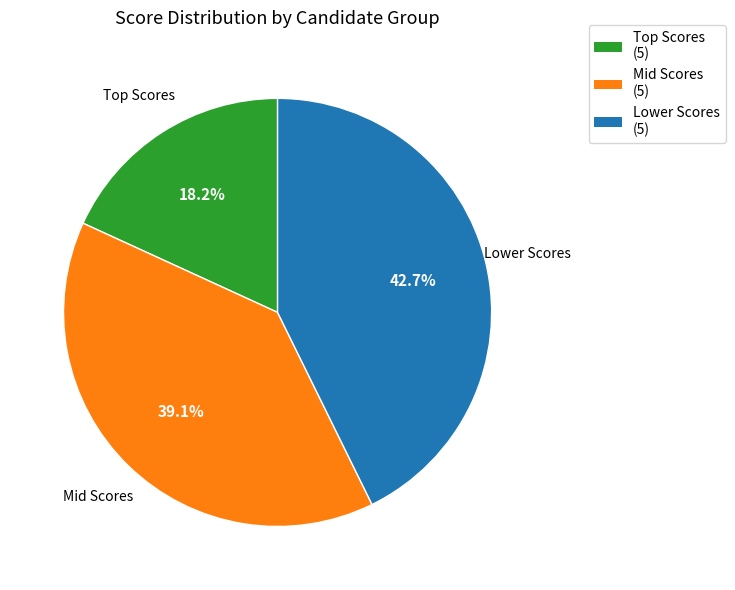

How many slices are in this pie chart?

3